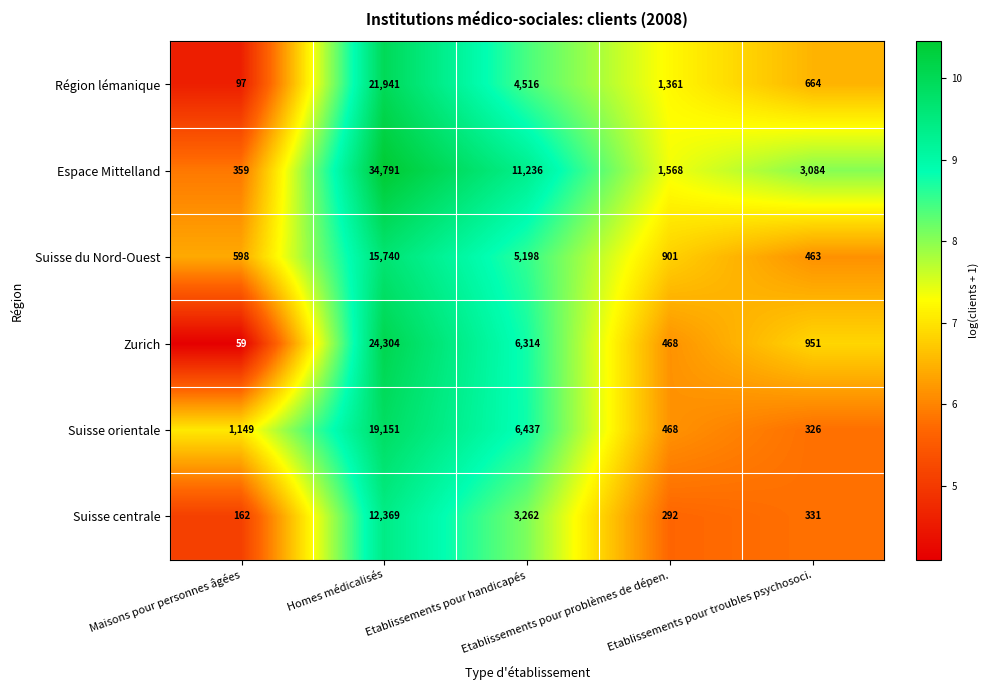

What is the greatest value displayed?

34791